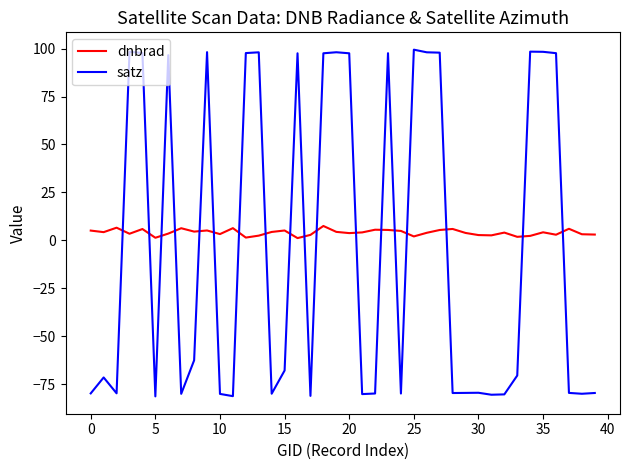

What is the maximum value shown in the chart?

99.4